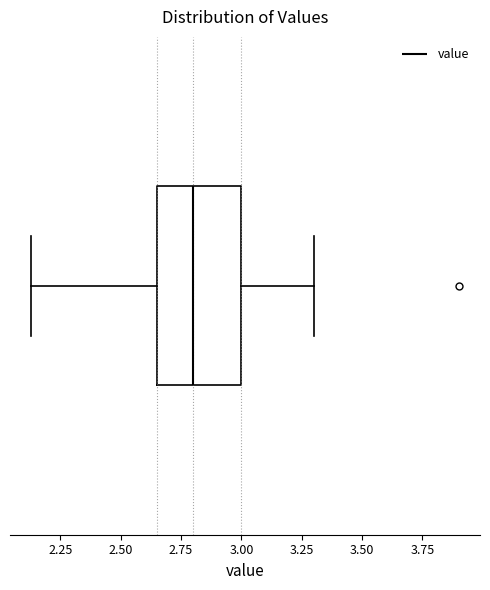

Where is the left edge of the box on the x-axis? The values are not printed on the chart, so give them approximately, as read against the axis.

2.65